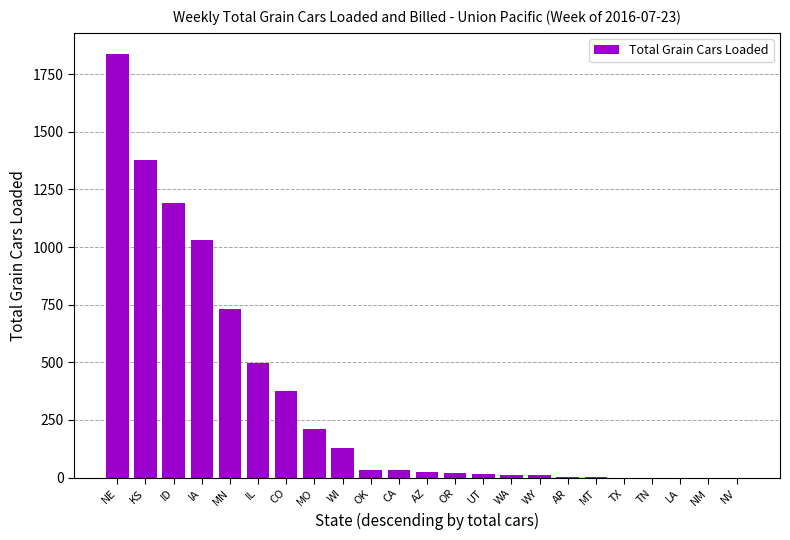

What is the change in value from KS to TX?

-1379